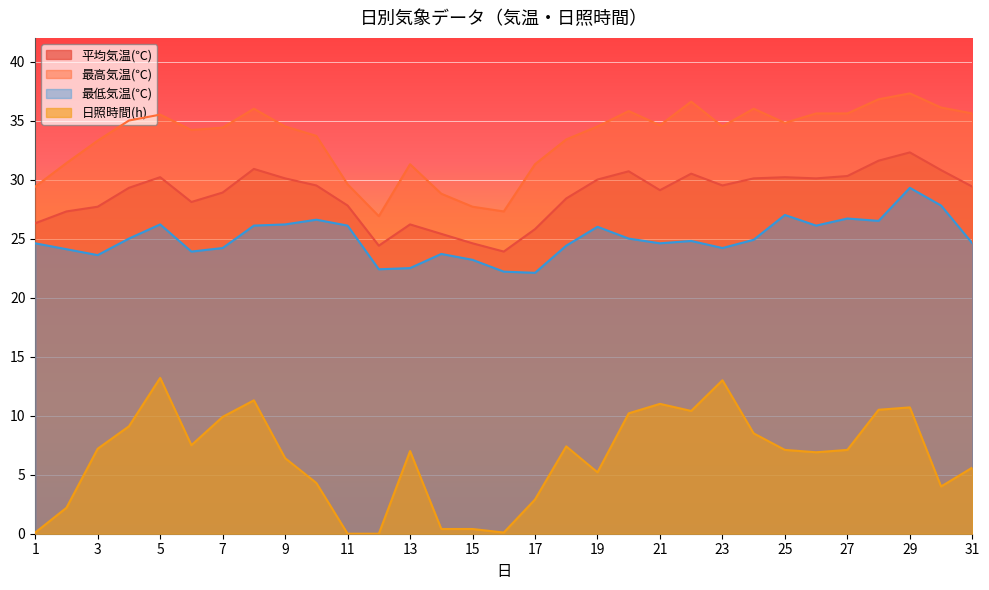

Where is the first local minimum for 最低気温(℃)?

3